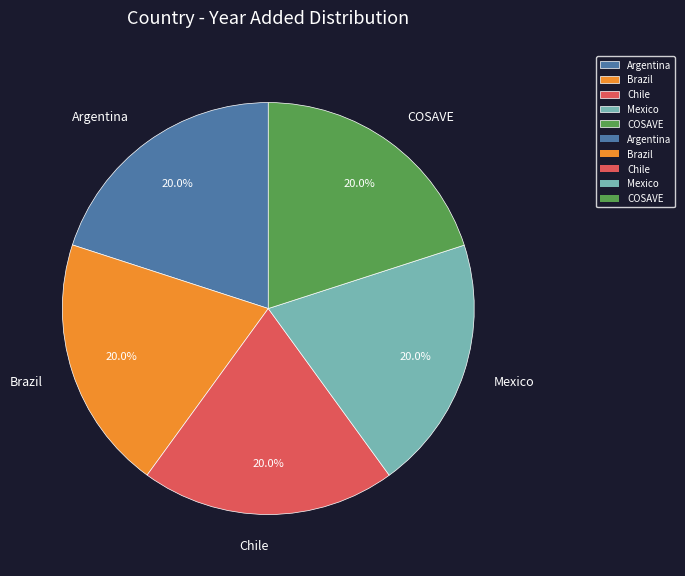

Is there any slice that represents more than half of the pie?

No